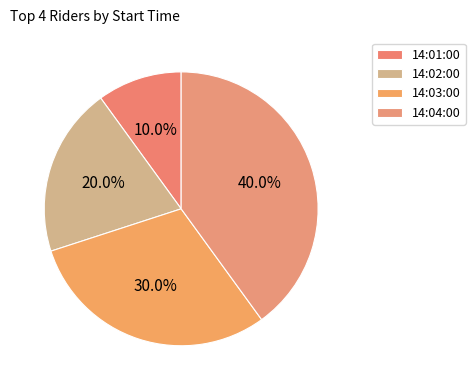

Which category has the smallest portion of the pie?

14:01:00